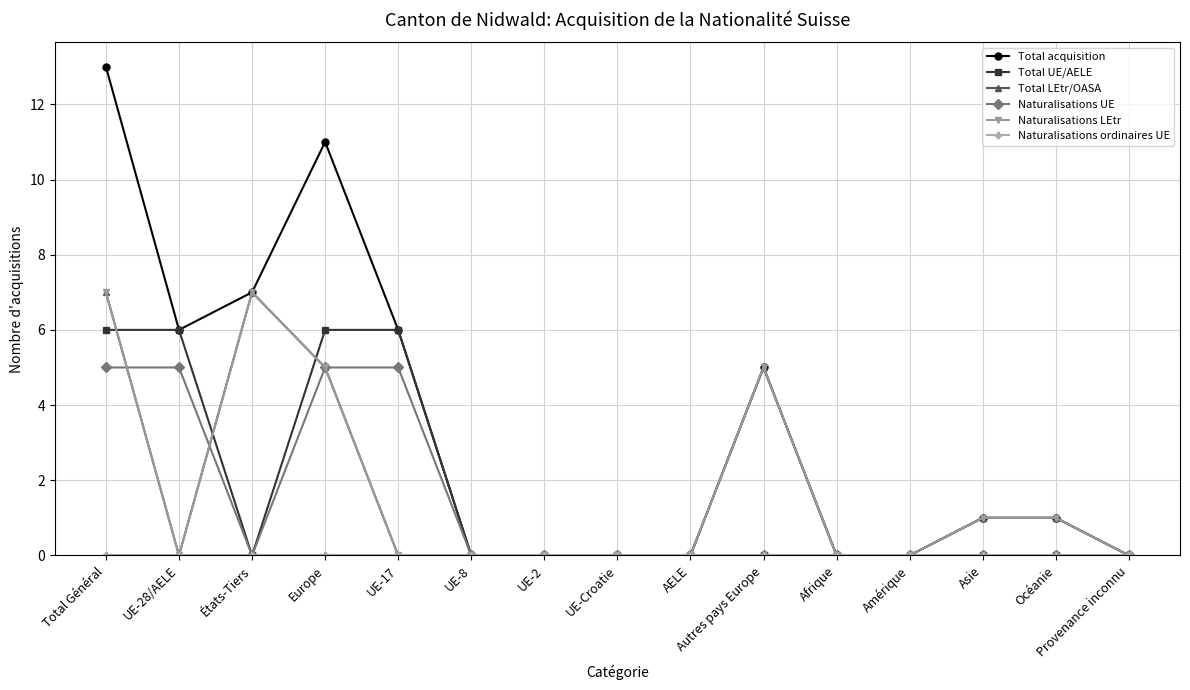

Is it true that Naturalisations ordinaires UE equals 0 at UE-8?

True